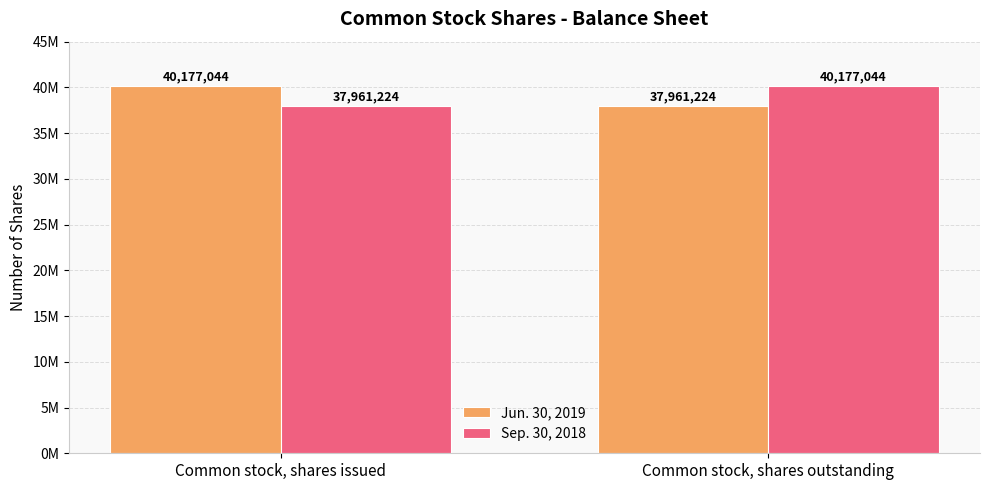

Which has a higher value, Common stock, shares issued or Common stock, shares outstanding?

Common stock, shares issued